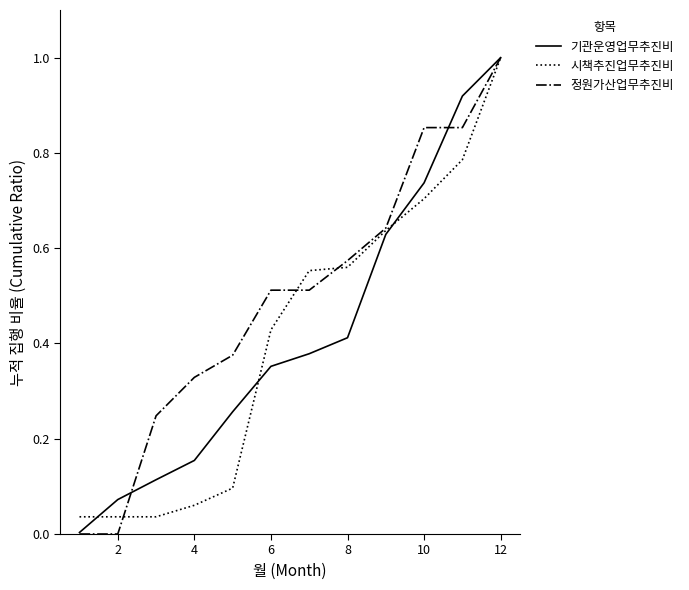

Which series has the largest total across all categories?

정원가산업무추진비